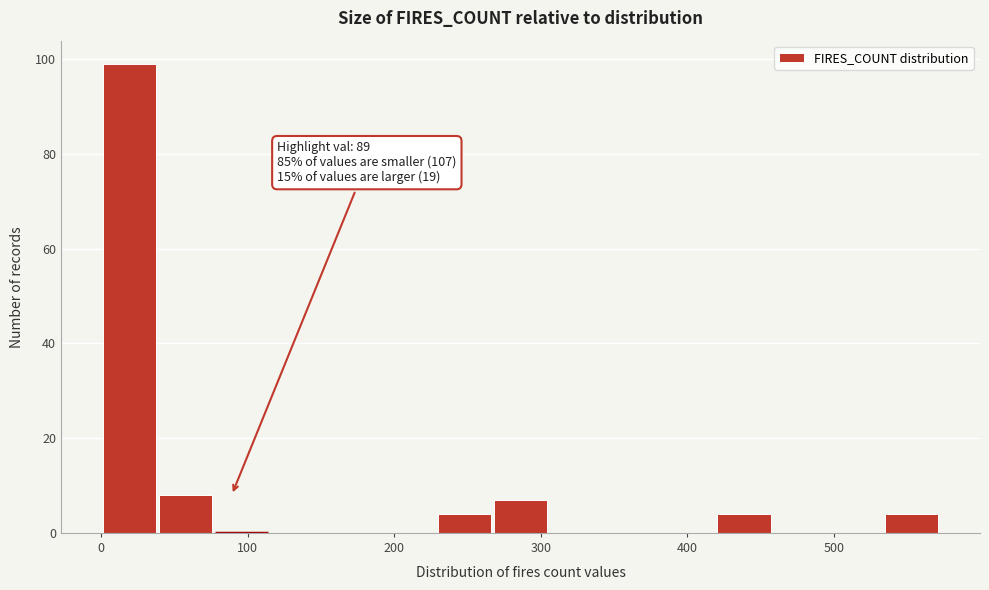

Around what value on the x-axis is the tallest bar? Give the approximate position of its centre, as read against the axis.

20